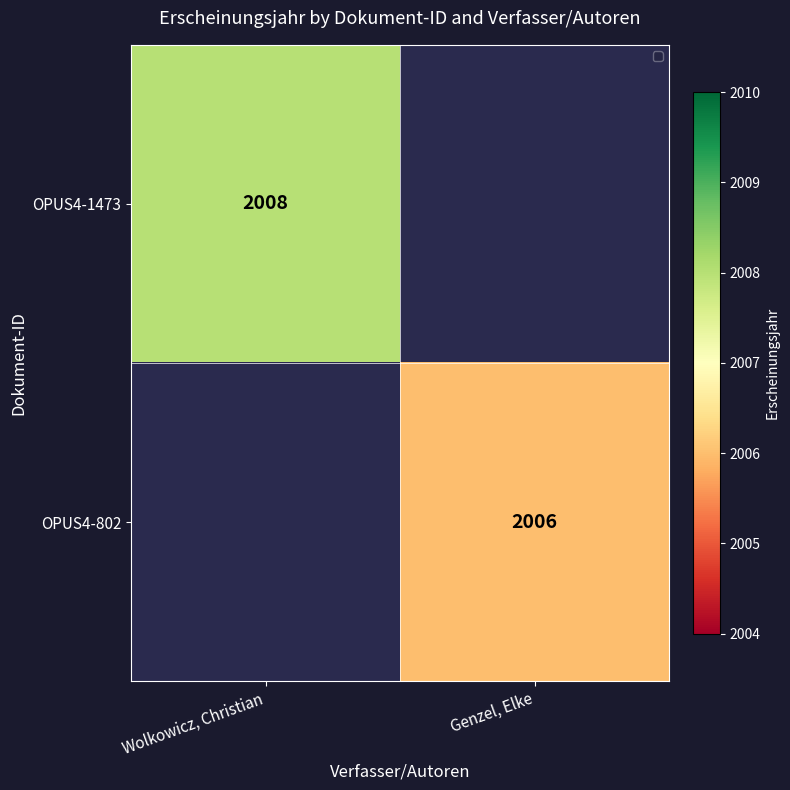

True or false: OPUS4-1473 has a value of 1256 at Wolkowicz, Christian.

False